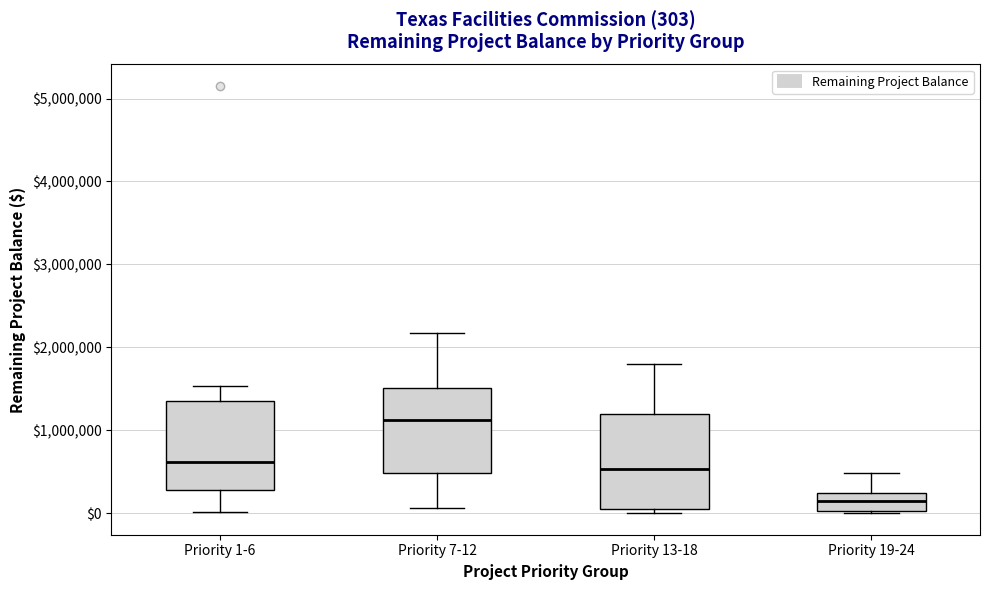

Which box has the highest median line?

Priority 7-12